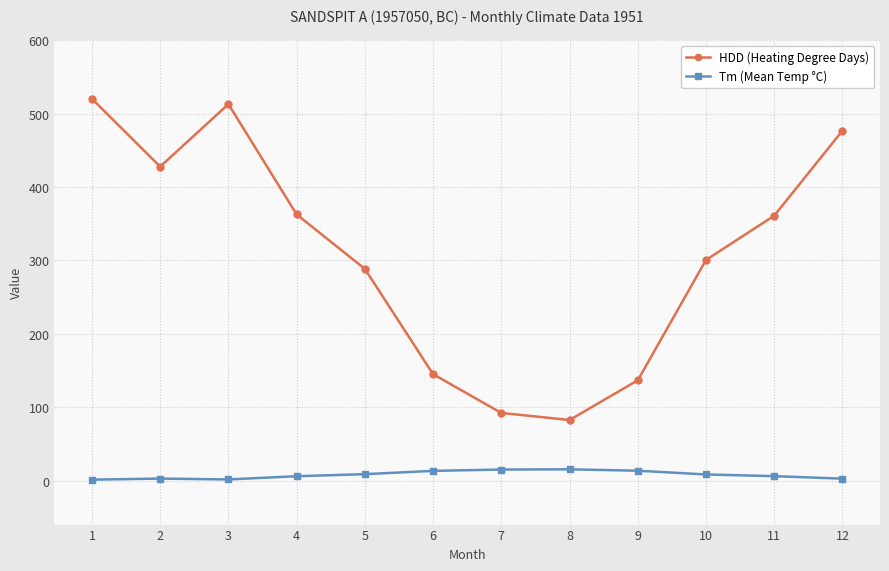

What is the greatest value displayed?

520.2